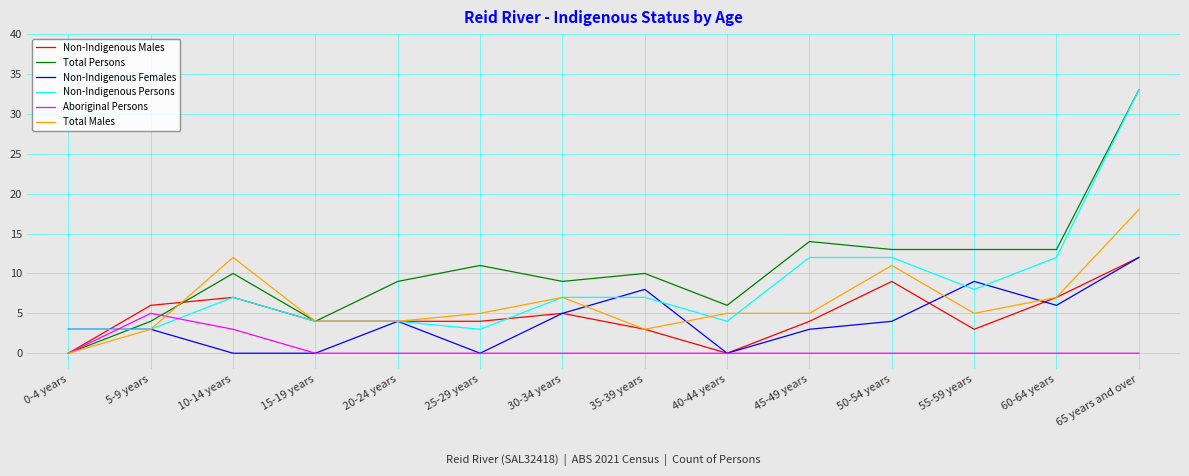

Reading left to right, what are all the values shown in this chart?

Non-Indigenous Males: 0	6	7	4	4	4	5	3	0	4	9	3	7	12
Total Persons: 0	4	10	4	9	11	9	10	6	14	13	13	13	33
Non-Indigenous Females: 3	3	0	0	4	0	5	8	0	3	4	9	6	12
Non-Indigenous Persons: 3	3	7	4	4	3	7	7	4	12	12	8	12	33
Aboriginal Persons: 0	5	3	0	0	0	0	0	0	0	0	0	0	0
Total Males: 0	3	12	4	4	5	7	3	5	5	11	5	7	18